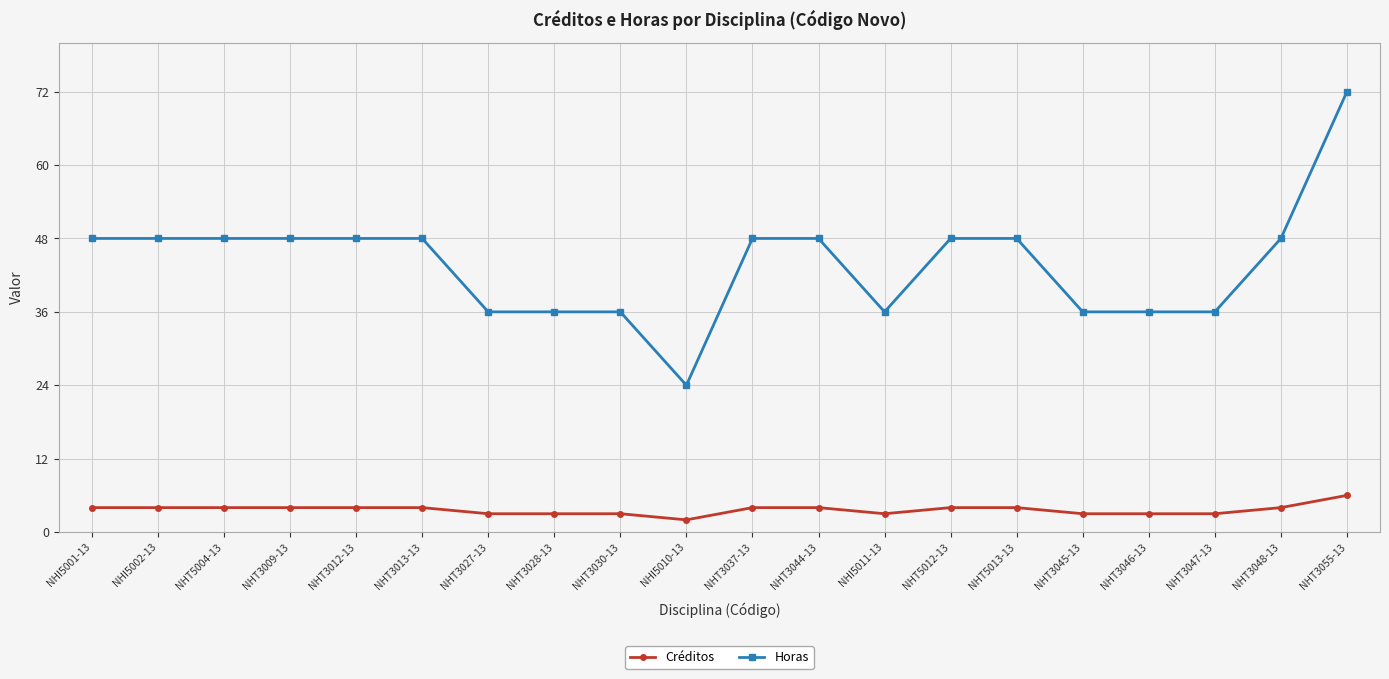

Is it true that Créditos equals 2 at NHI5010-13?

True